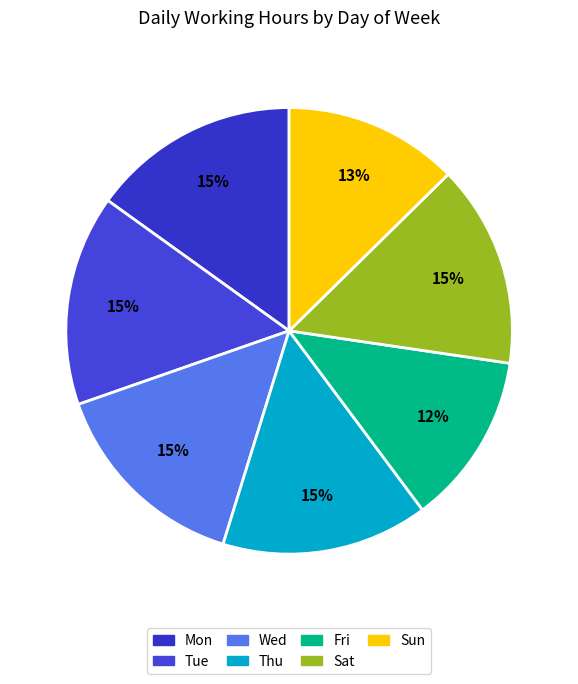

To the nearest percent, what is the difference between the largest and smallest slice percentages?

3%